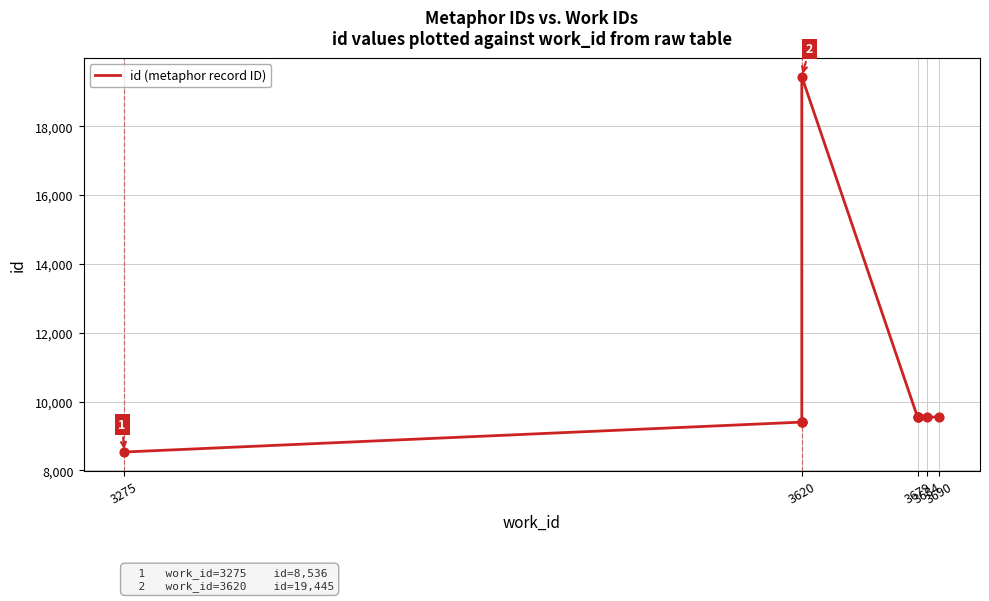

Between 3679 and 3690, which is larger?

3690